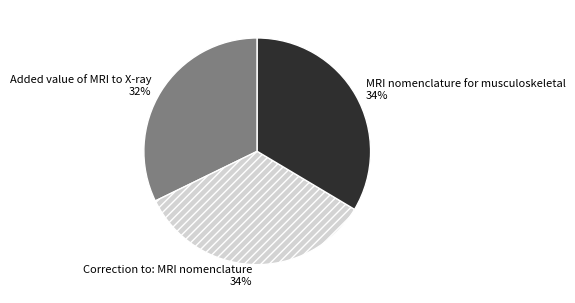

Does any single category account for the majority?

No